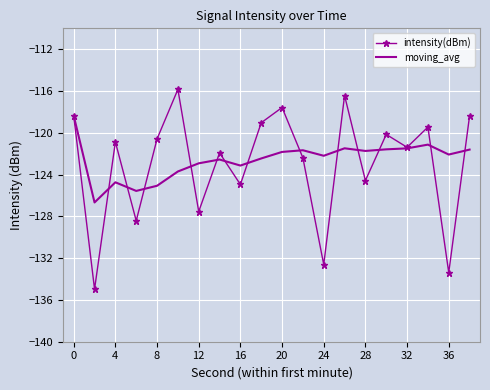

What is the lowest value of the moving_avg series?

-126.7